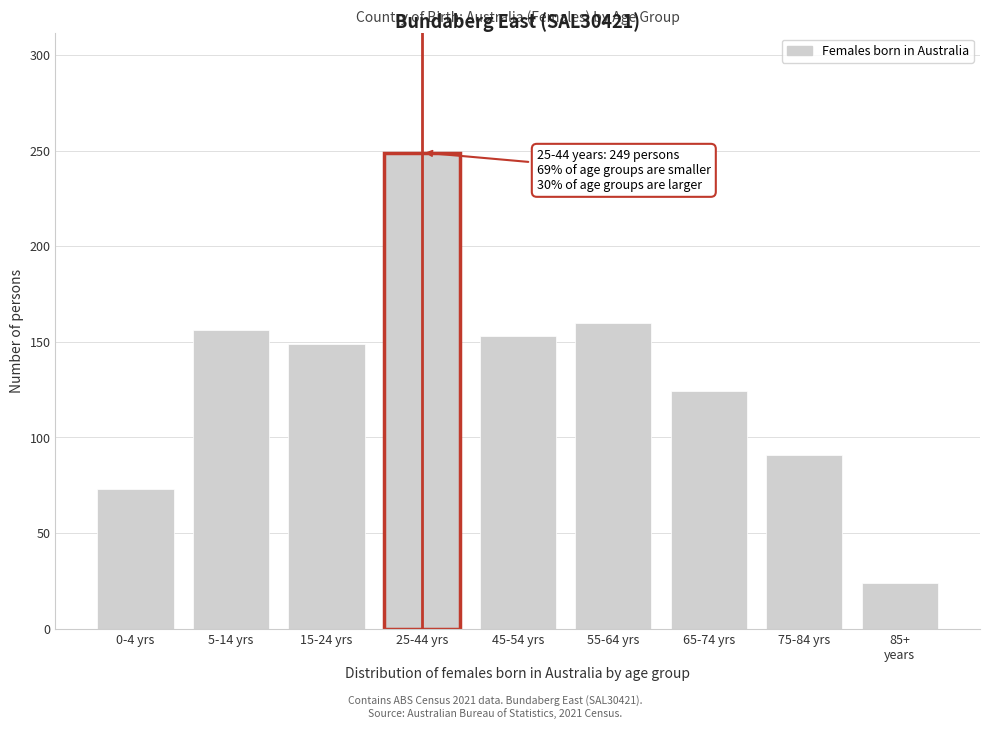

Reading left to right, what are all the values shown in this chart?

73	156	149	249	153	160	124	91	24